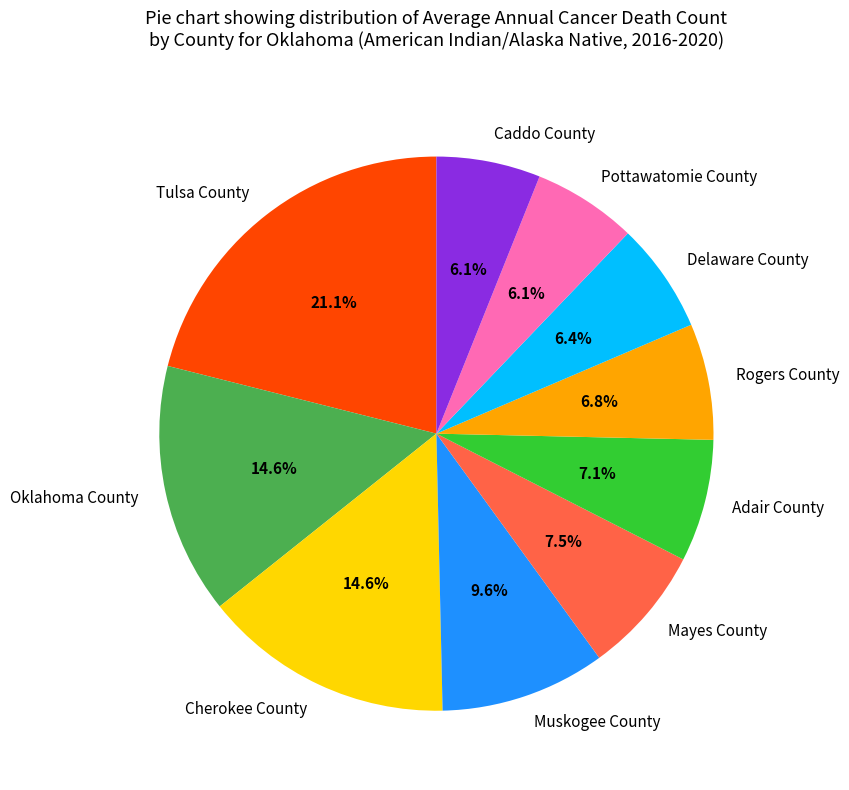

Does any single category account for the majority?

No